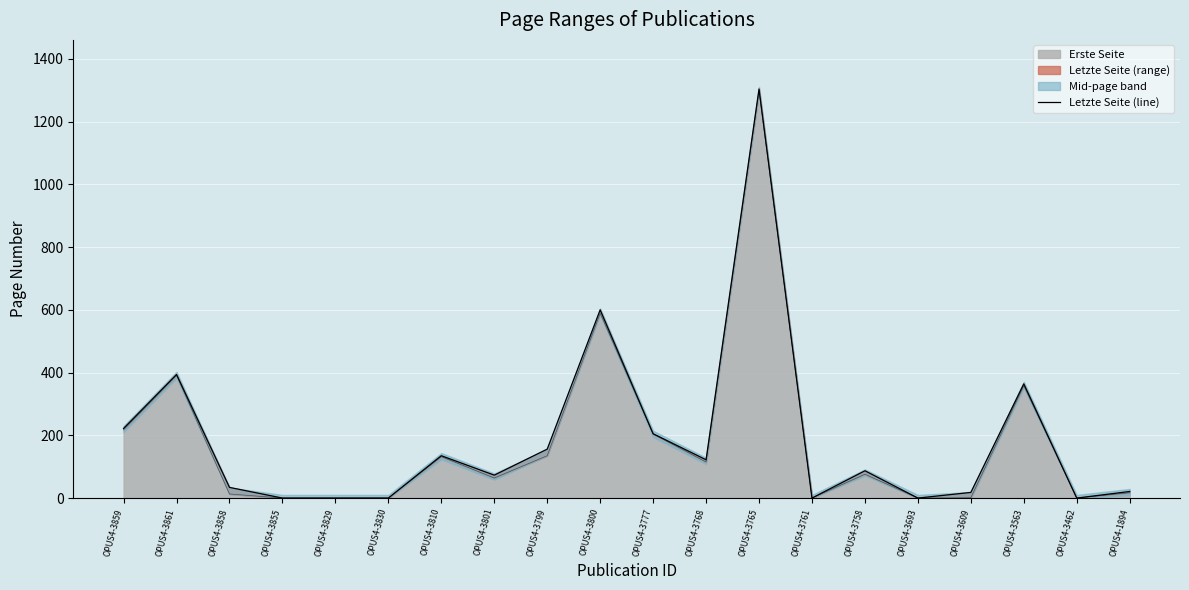

Approximately how many times larger is the value at OPUS4-3858 compared to OPUS4-3800?

0.1